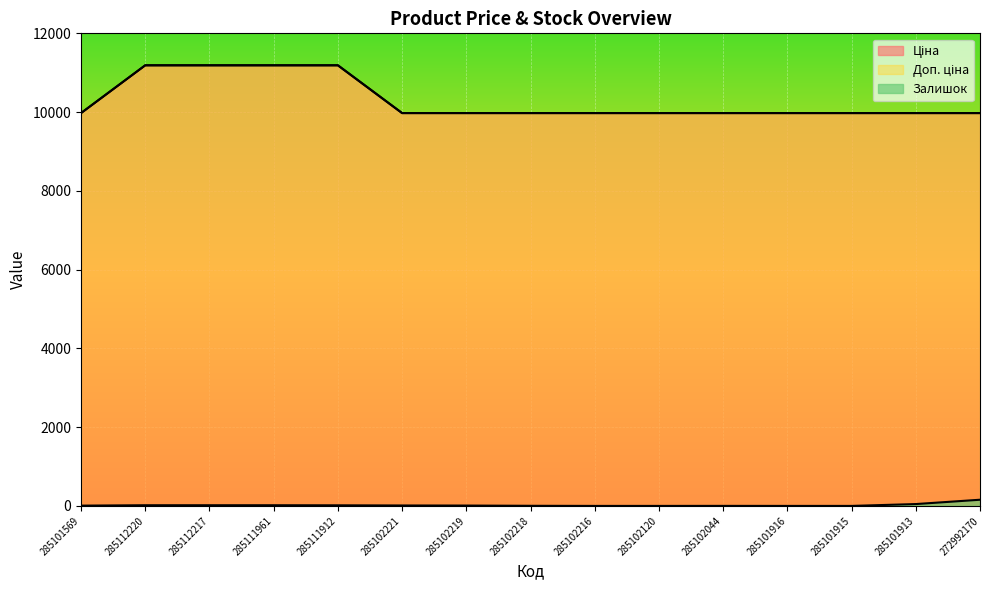

How many positive values does the Залишок series have?

11